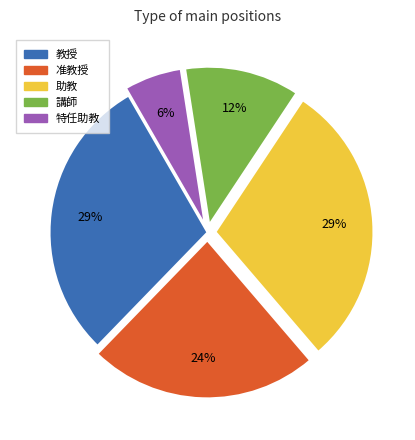

True or false: 教授 accounts for 29% of the total.

True